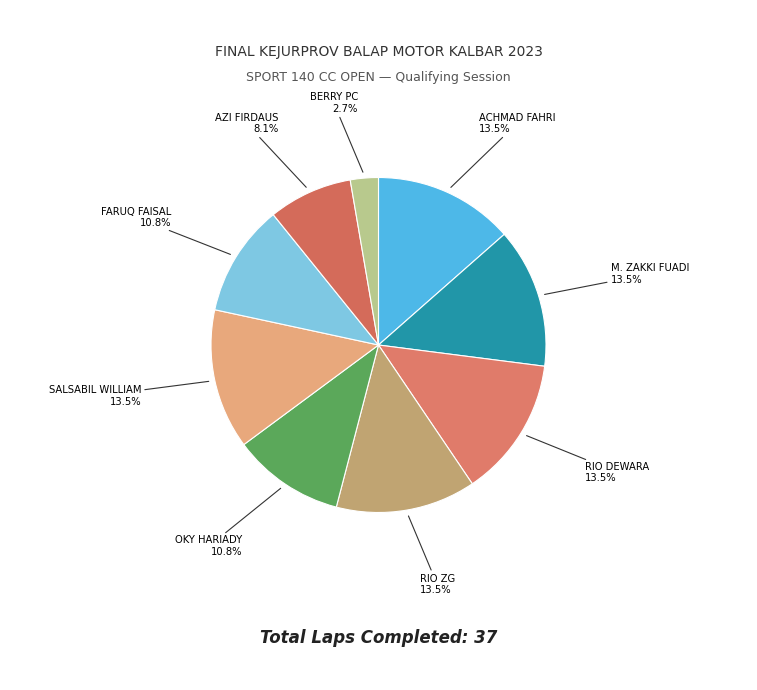

How many slices are in this pie chart?

9